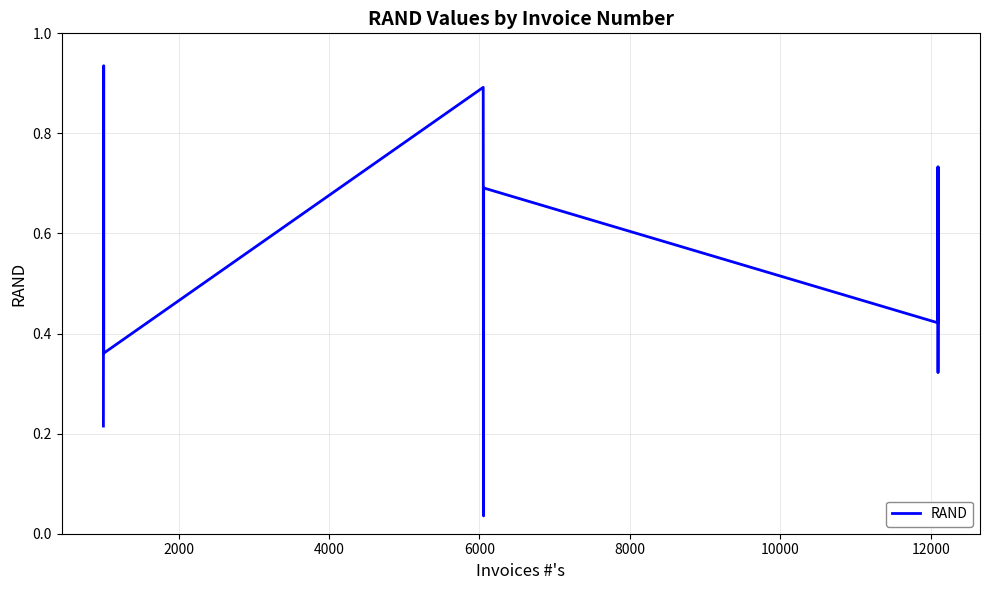

How many points are higher than both their immediate neighbors (excluding endpoints)?

6